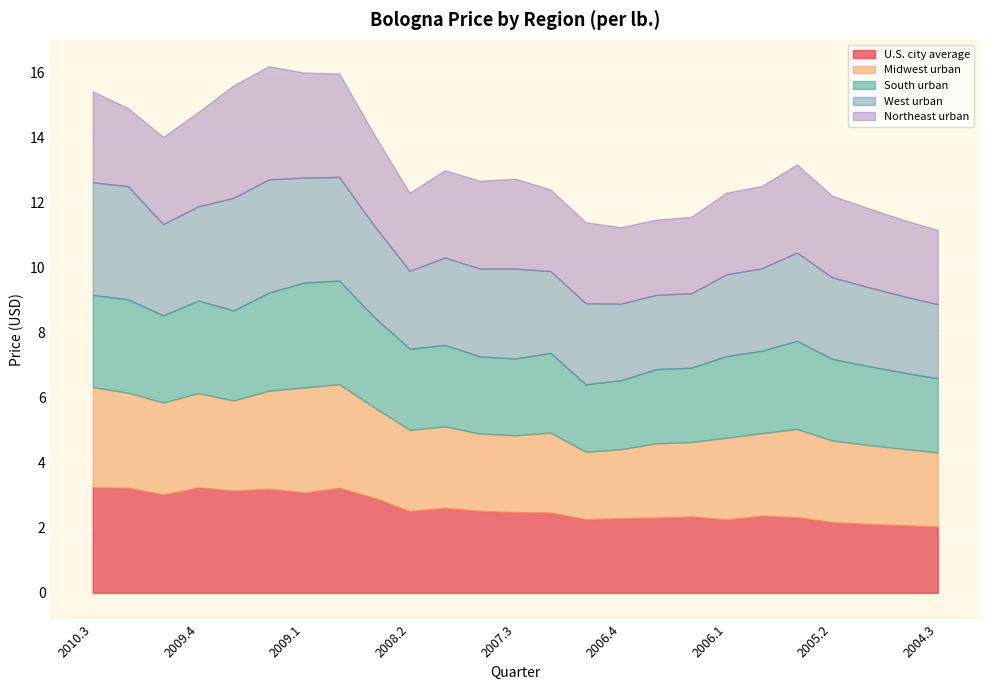

Between 2010.3 and 2007.4, which is larger?

2010.3